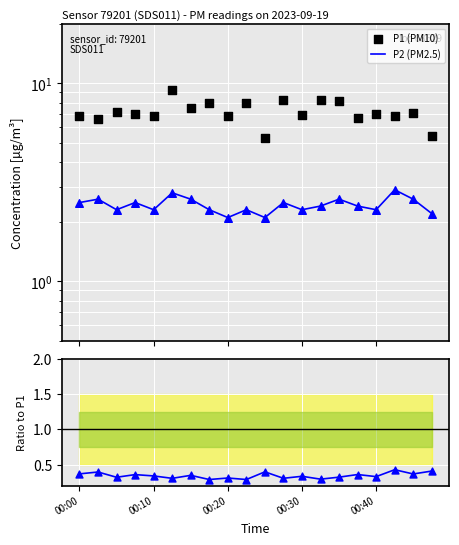

Which series has the largest total across all categories?

P1 (PM10)